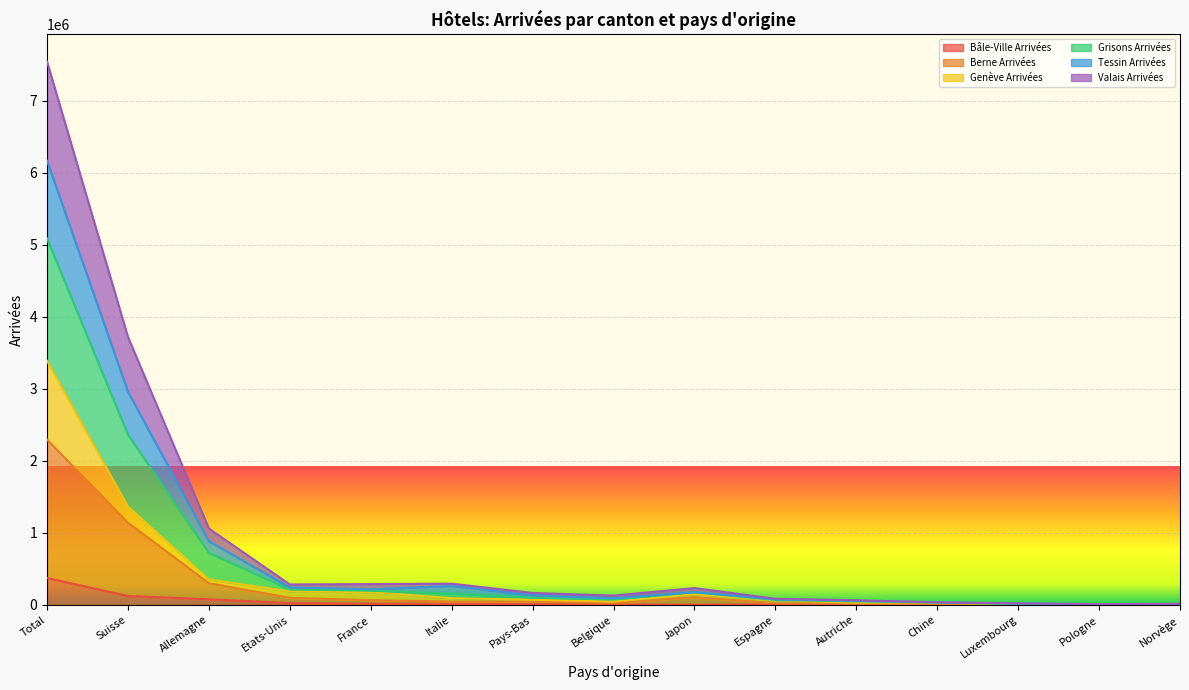

List the labels in order of Berne Arrivées value, largest first.

Total, Suisse, Allemagne, Japon, Etats-Unis, France, Pays-Bas, Italie, Belgique, Espagne, Autriche, Chine, Luxembourg, Norvège, Pologne